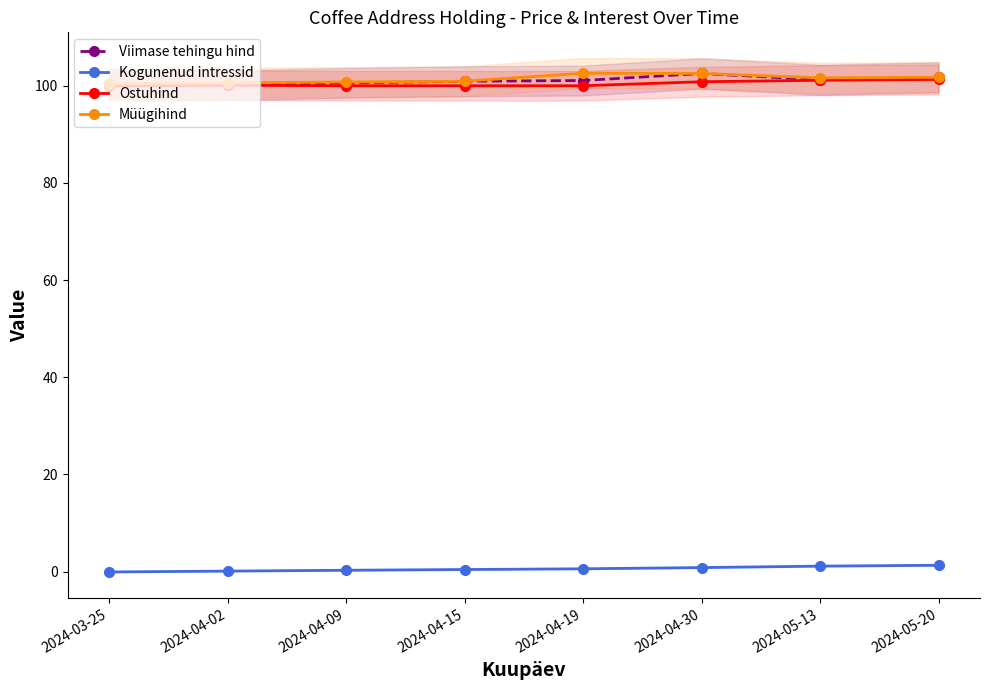

Which series has the largest range (max minus min)?

Viimase tehingu hind